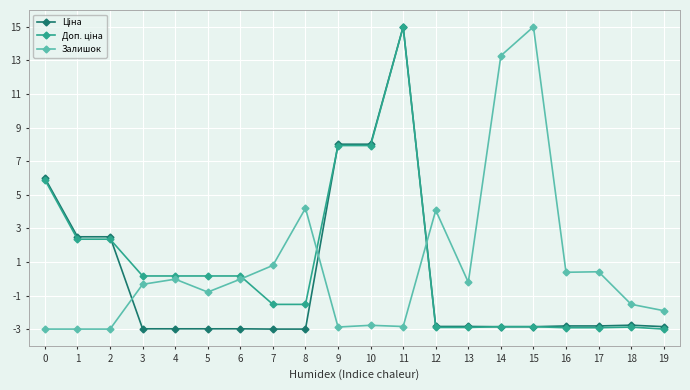

Is this an area chart (filled region under the line)?

No